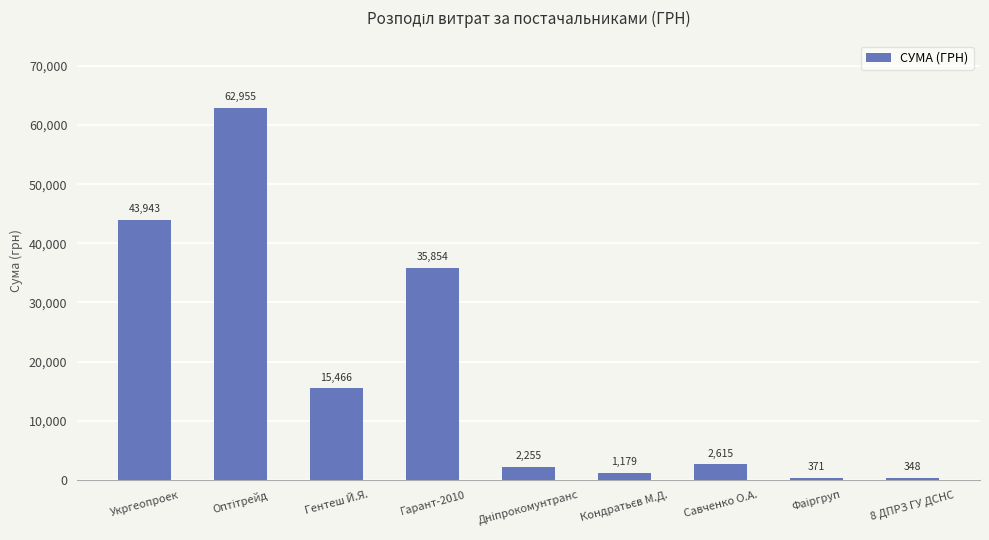

What position from the left is Гарант-2010?

4